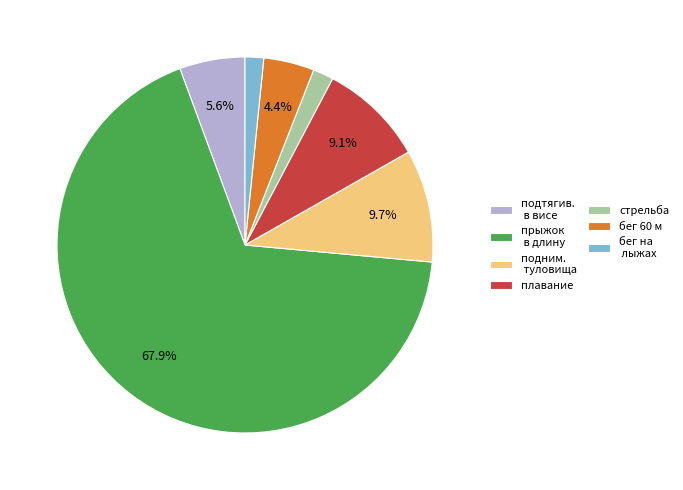

Combined, do подтягив. в висе and плавание account for over 50%?

No